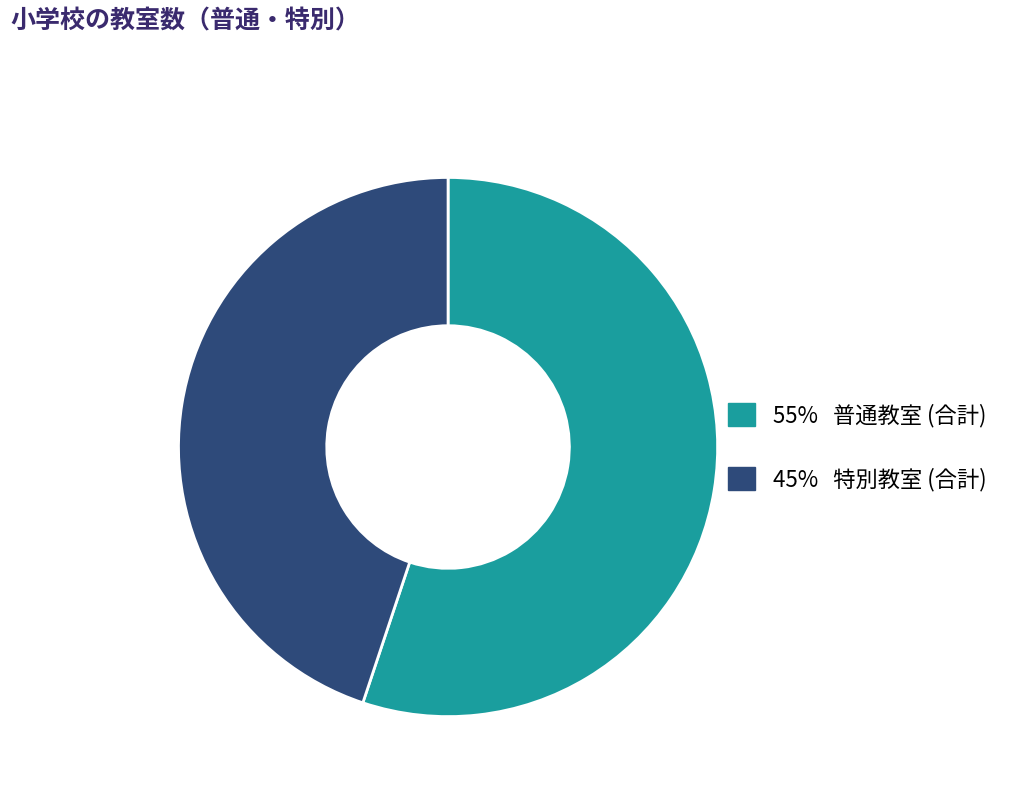

Which has a higher value, 55% 普通教室 (合計) or 45% 特別教室 (合計)?

55% 普通教室 (合計)